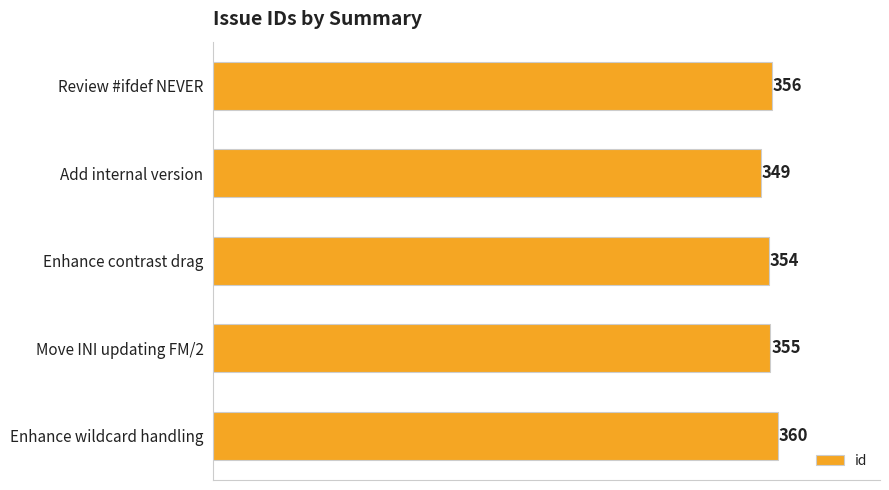

The value at Enhance wildcard handling is 125. True or false?

False